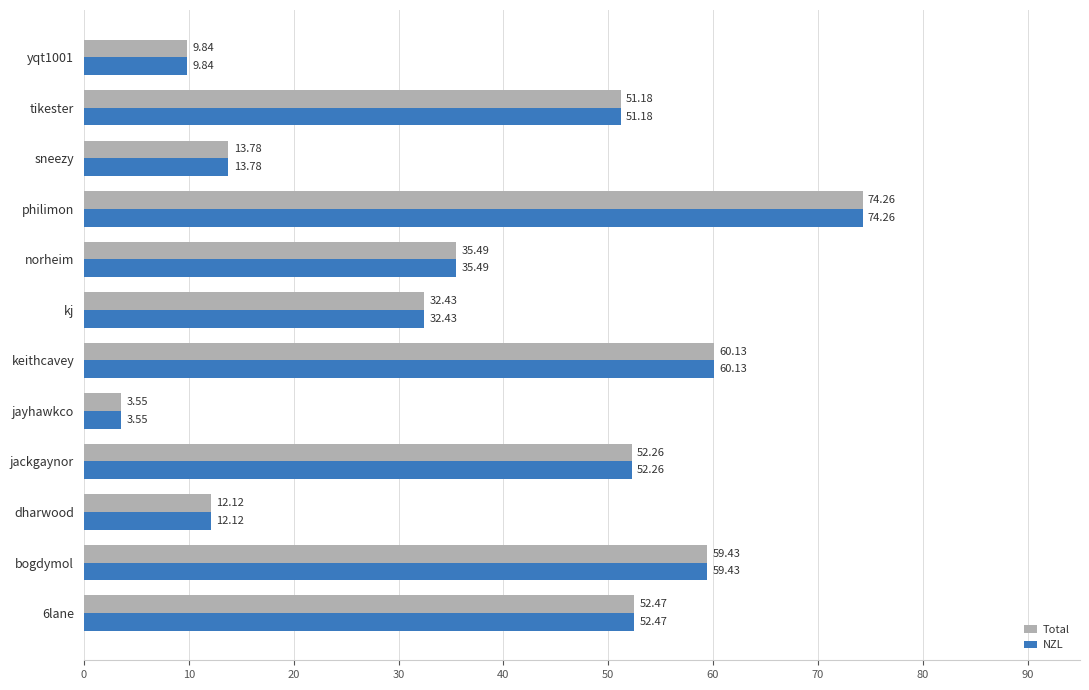

What is the average value of the Total series?

38.1